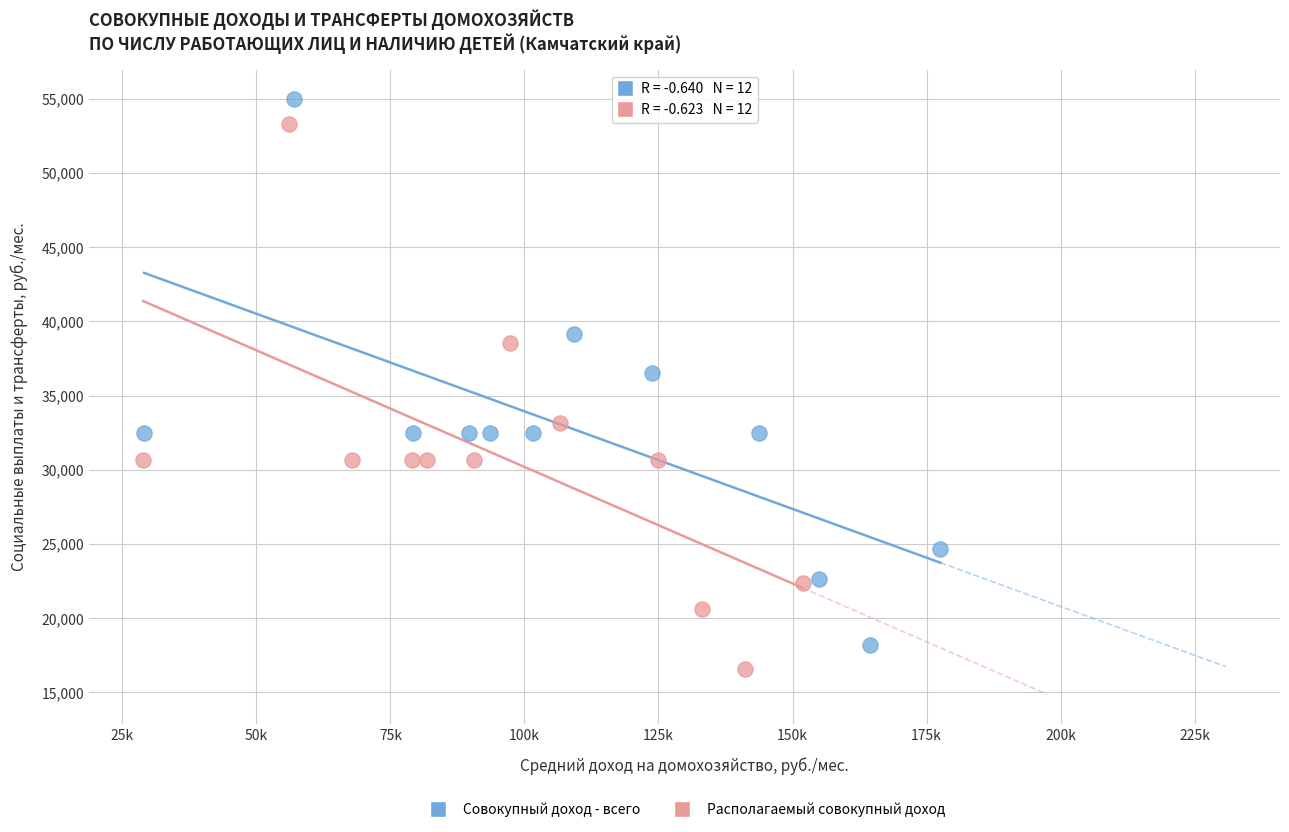

Which series has the largest Y range (max minus min)?

Совокупный доход - всего